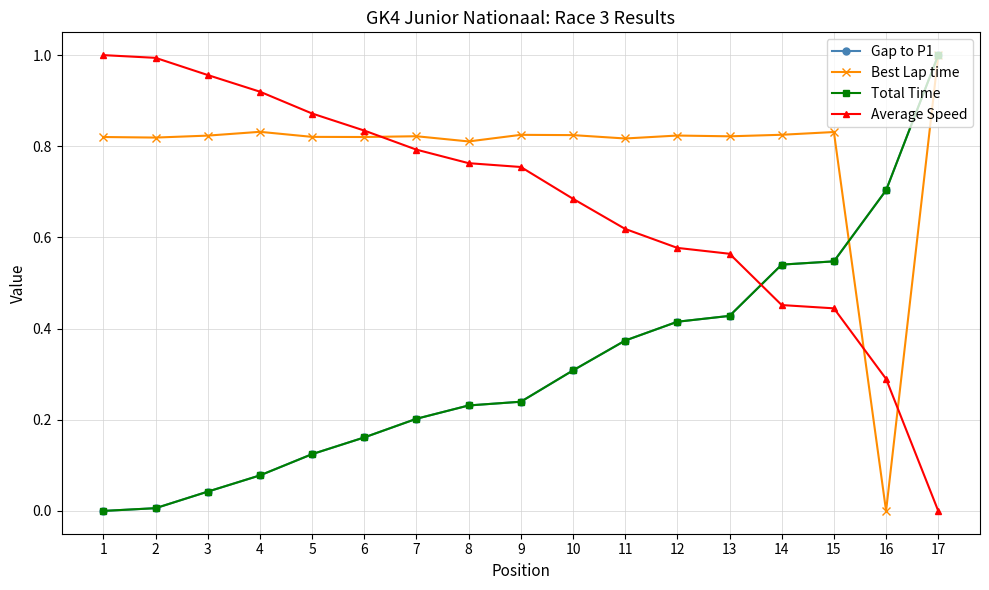

What is the sum of the Average Speed values at 8 and 4?

1.7